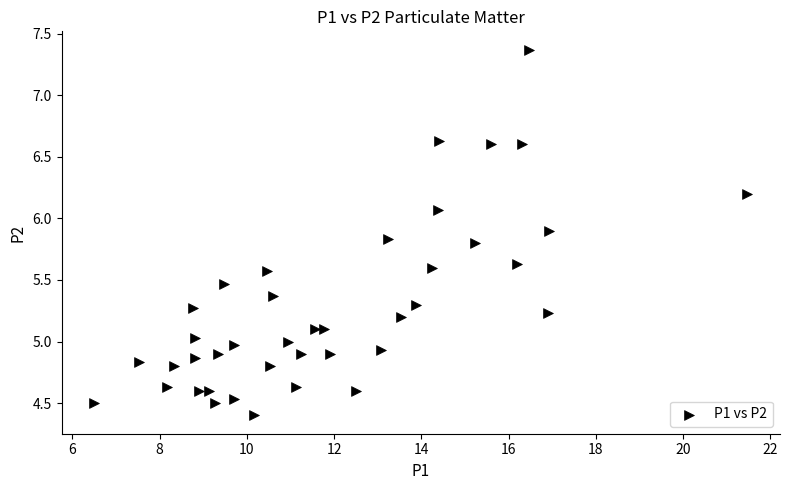

What is the range of Y values (max minus min)?

3.0